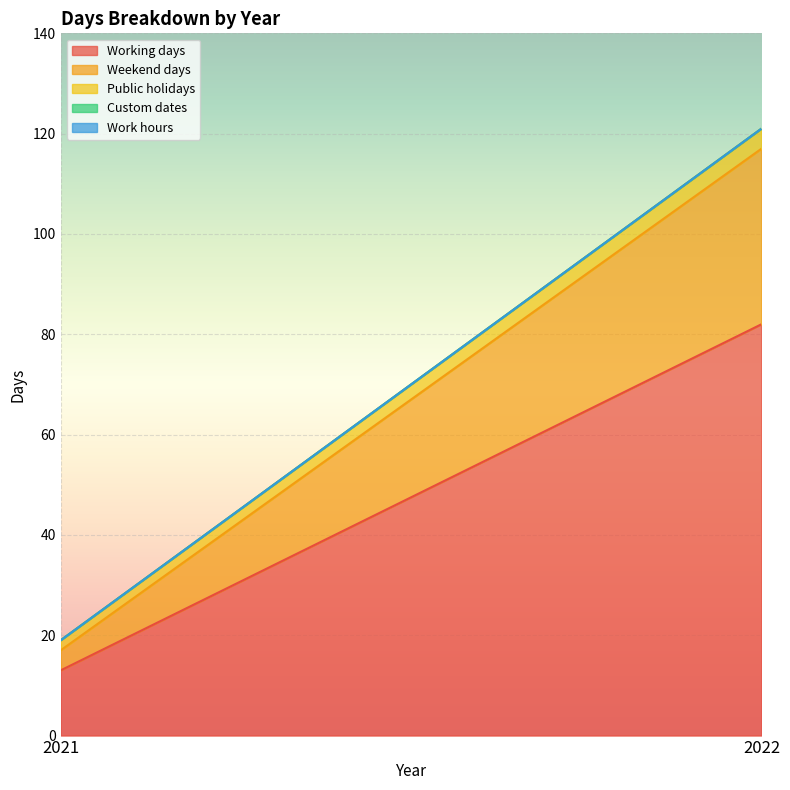

Which series has the largest total across all categories?

Working days